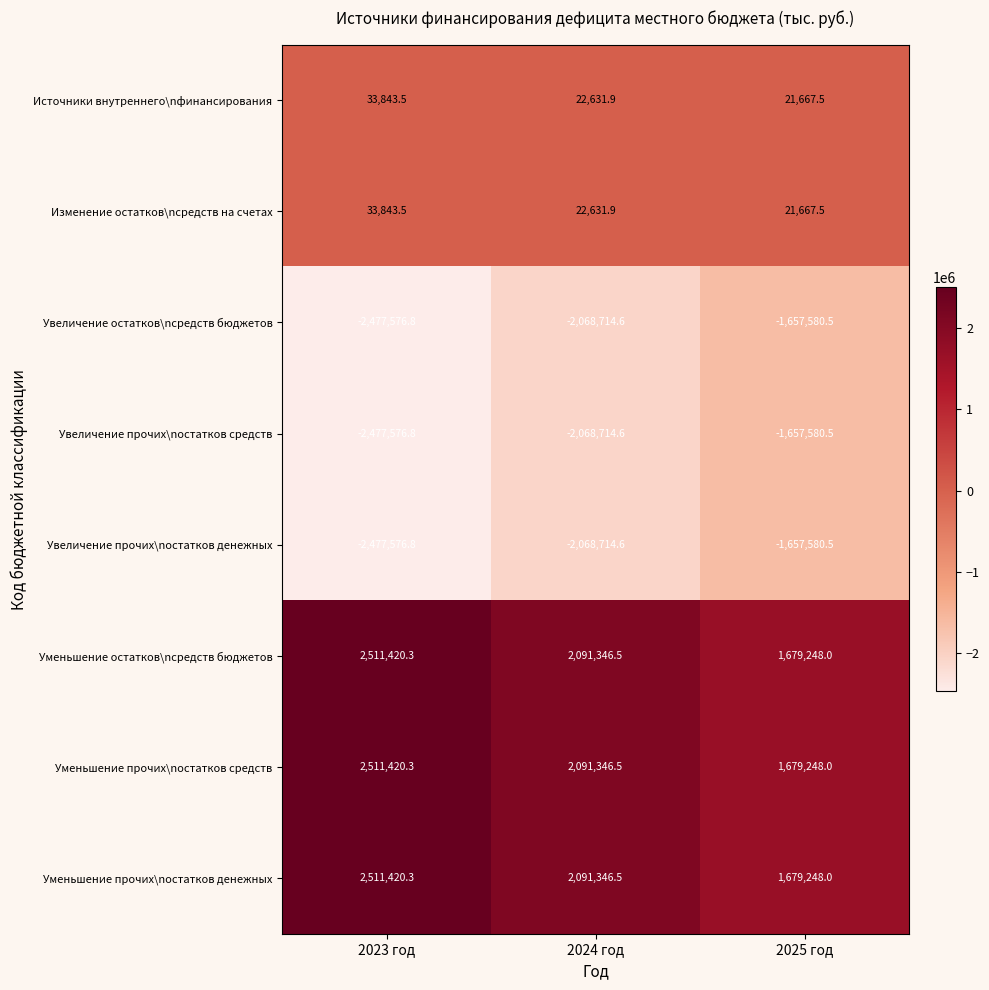

Reading left to right, extract all data points from this chart.

Источники внутреннего\nфинансирования: 2023 год=33843.5	2024 год=22631.9	2025 год=21667.5
Изменение остатков\nсредств на счетах: 2023 год=33843.5	2024 год=22631.9	2025 год=21667.5
Увеличение остатков\nсредств бюджетов: 2023 год=-2477576.8	2024 год=-2068714.6	2025 год=-1657580.5
Увеличение прочих\nостатков средств: 2023 год=-2477576.8	2024 год=-2068714.6	2025 год=-1657580.5
Увеличение прочих\nостатков денежных: 2023 год=-2477576.8	2024 год=-2068714.6	2025 год=-1657580.5
Уменьшение остатков\nсредств бюджетов: 2023 год=2511420.3	2024 год=2091346.5	2025 год=1679248.0
Уменьшение прочих\nостатков средств: 2023 год=2511420.3	2024 год=2091346.5	2025 год=1679248.0
Уменьшение прочих\nостатков денежных: 2023 год=2511420.3	2024 год=2091346.5	2025 год=1679248.0